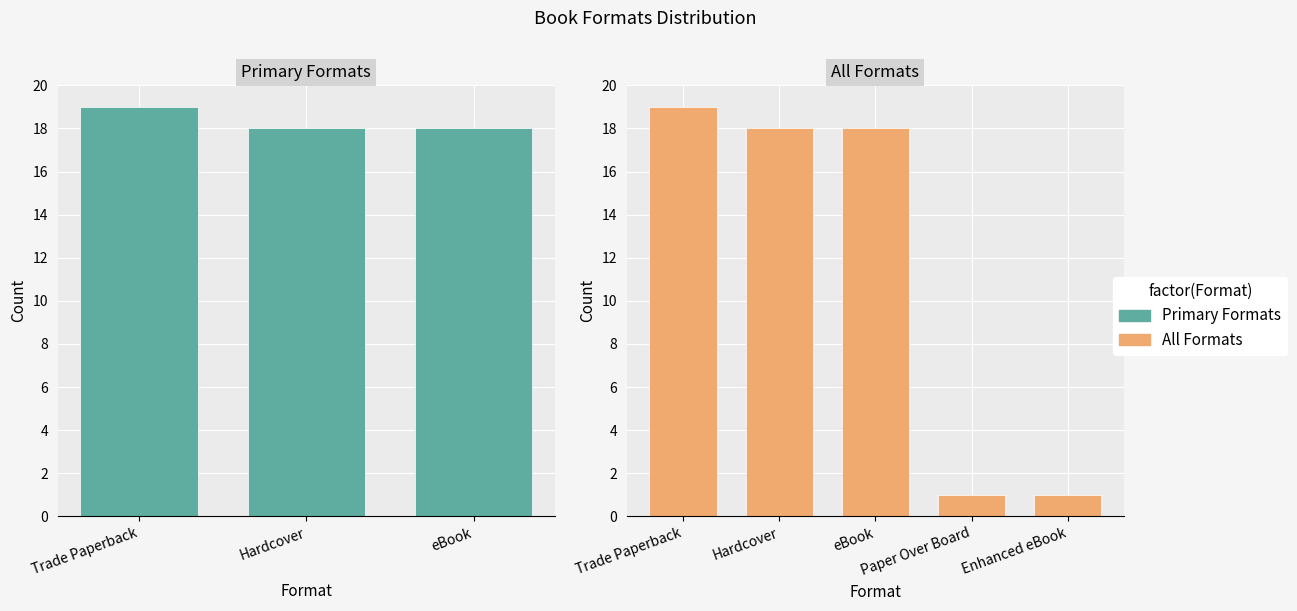

Does the chart contain stacked bars?

No